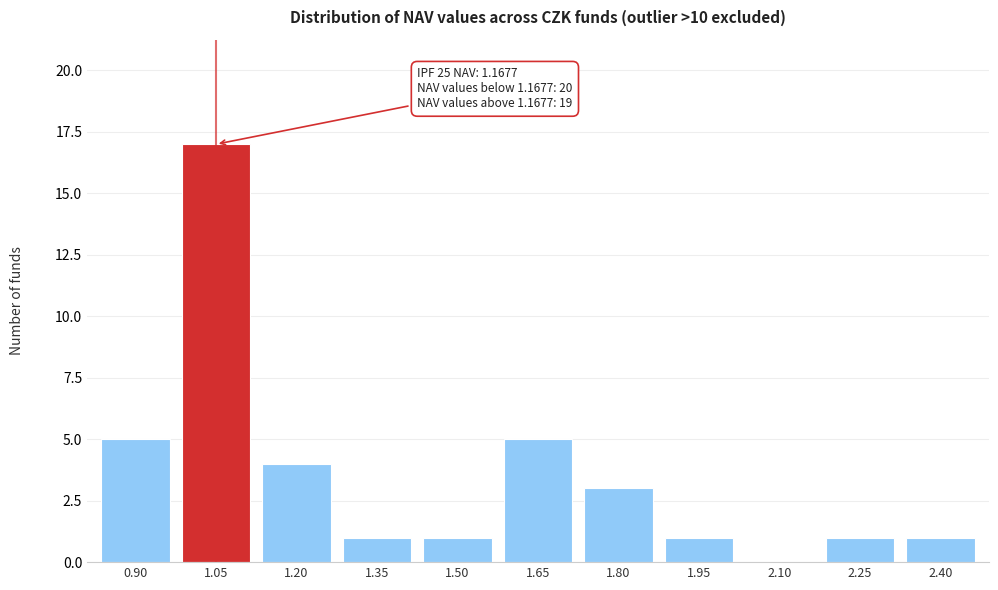

Reading left to right, what are all the values shown in this chart?

0.90=5	1.05=17	1.20=4	1.35=1	1.50=1	1.65=5	1.80=3	1.95=1	2.10=0	2.25=1	2.40=1